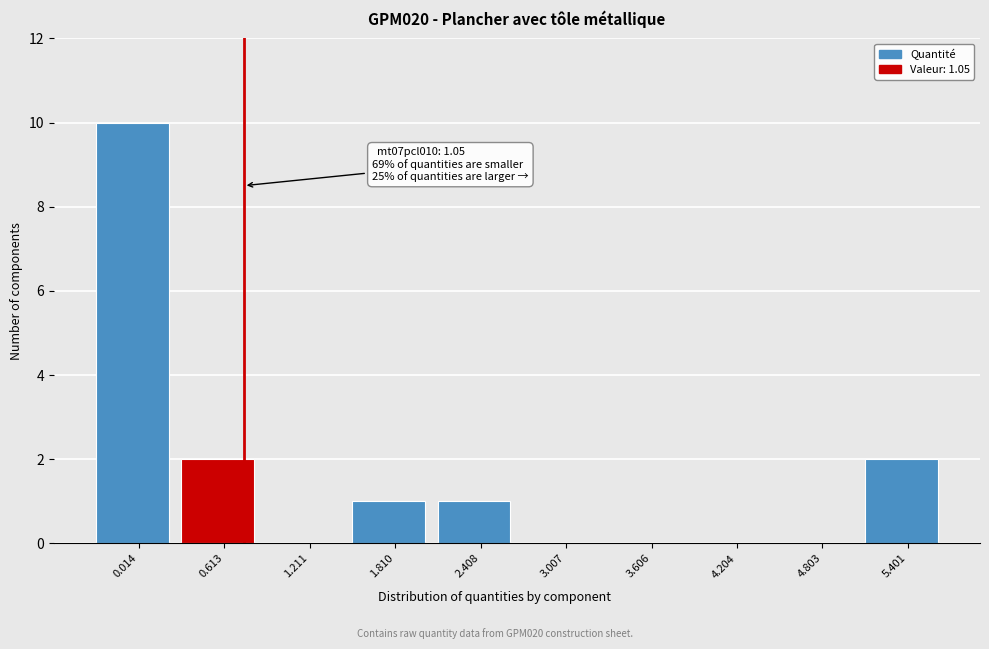

Reading right to left, transcribe all the data shown in this chart.

5.401=2	4.803=0	4.204=0	3.606=0	3.007=0	2.408=1	1.810=1	1.211=0	0.613=2	0.014=10